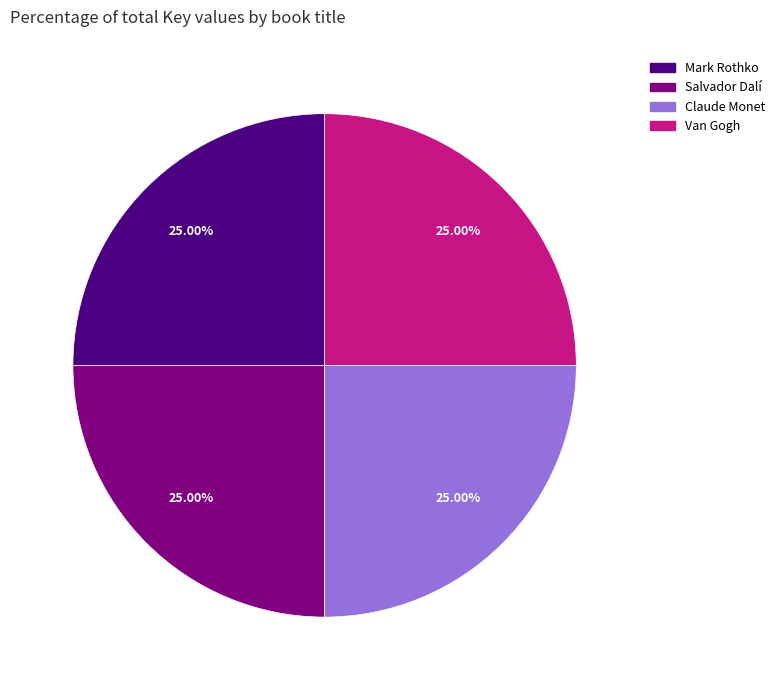

Does any single category account for the majority?

No